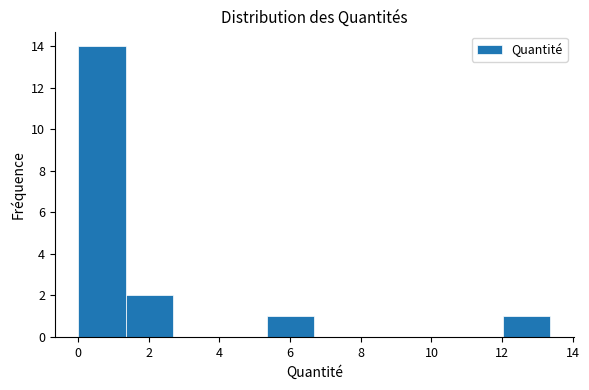

Over which range of the x-axis is the bar tallest?

0.0 to 1.4